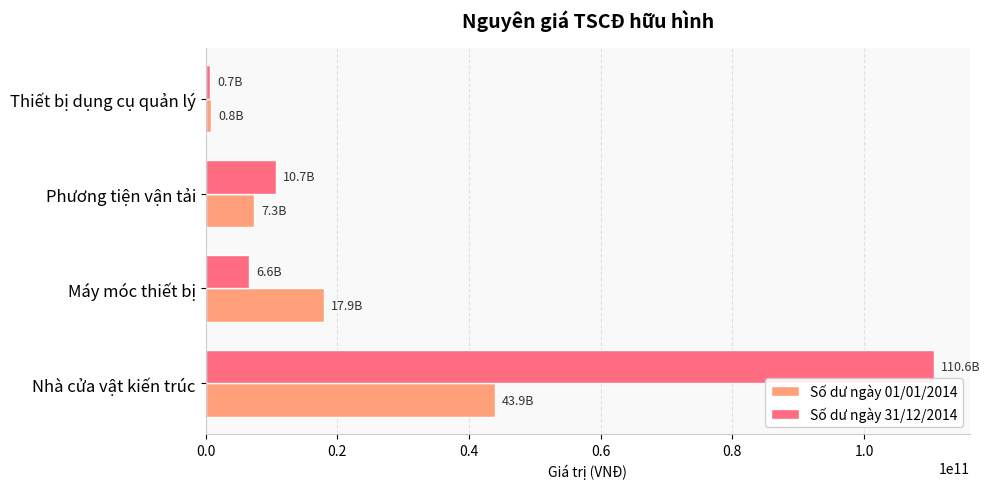

Which series has the widest spread of values?

Số dư ngày 31/12/2014